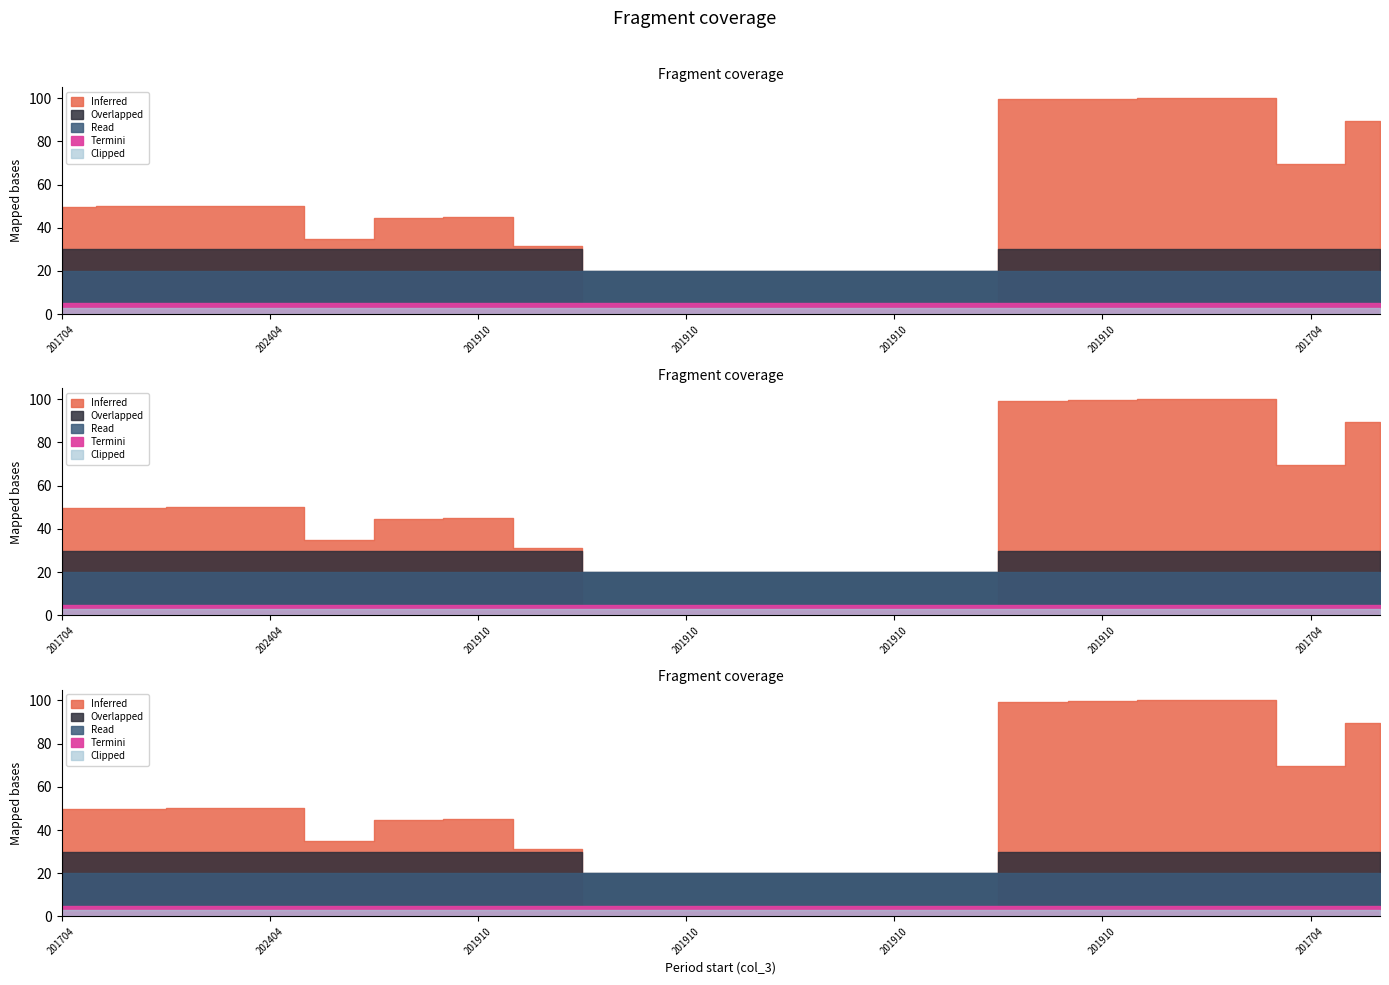

Is the value of Clipped at 202404 greater than the value of Termini at 201910?

No